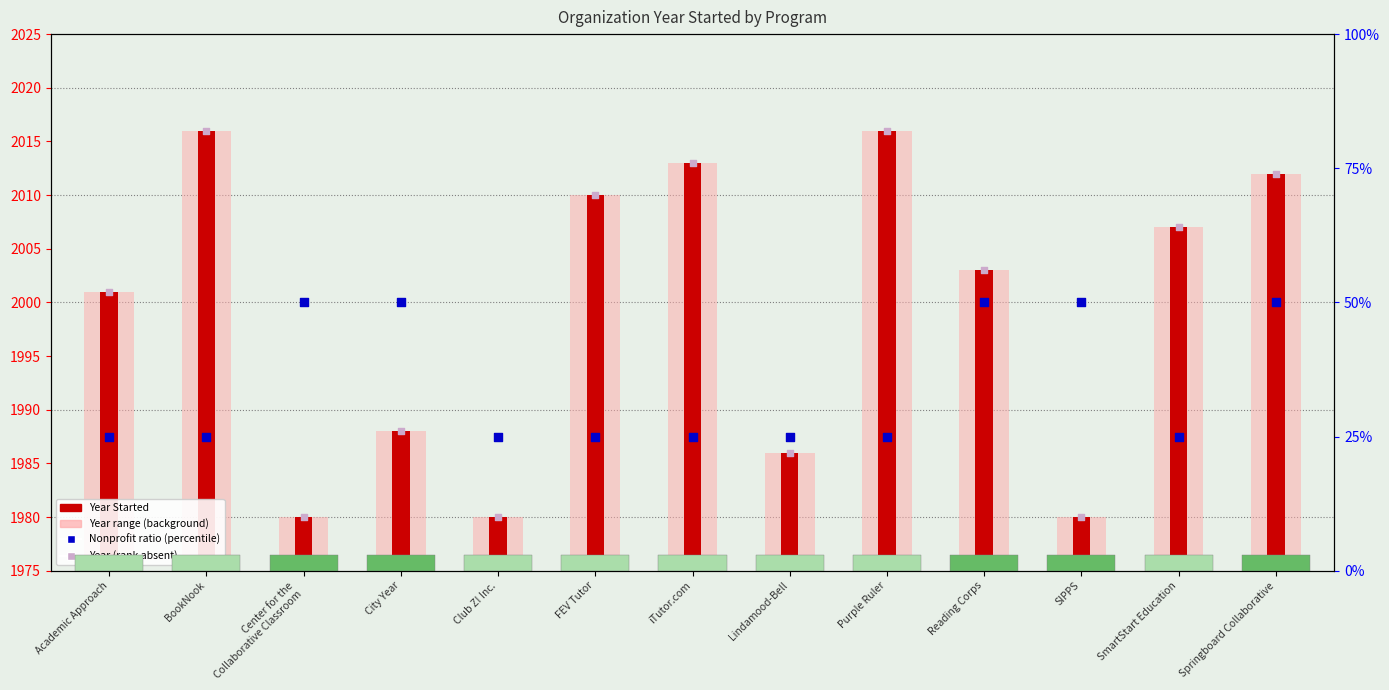

At which category is the sum across all series the highest?

BookNook